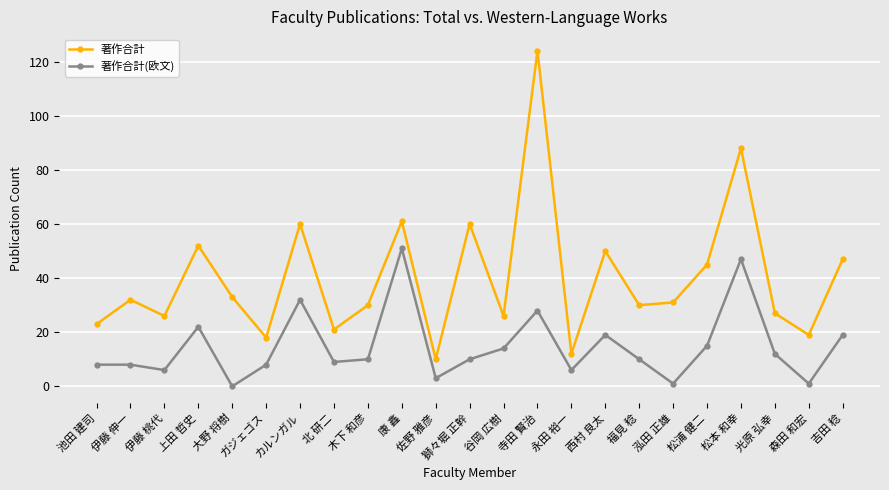

List the series in order of their overall mean, highest first.

著作合計, 著作合計(欧文)